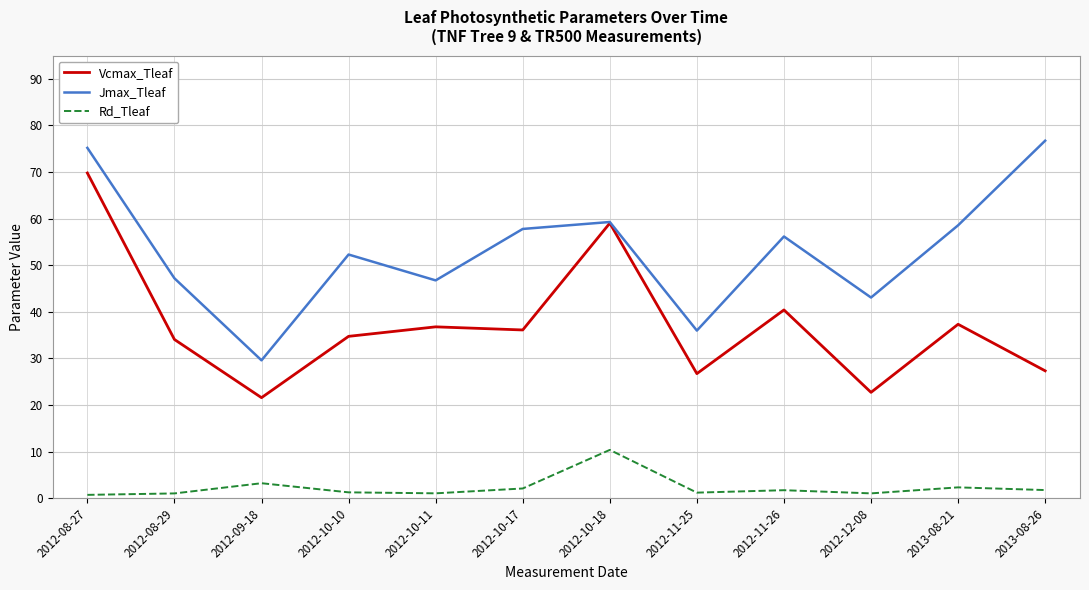

At which category is the sum across all series the highest?

2012-08-27